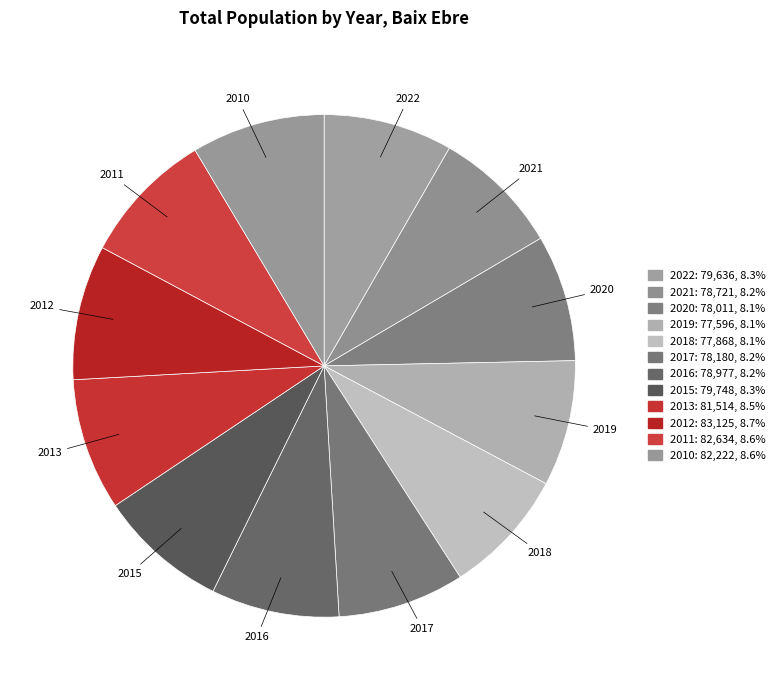

Combined, do 2012 and 2015 account for over 50%?

No